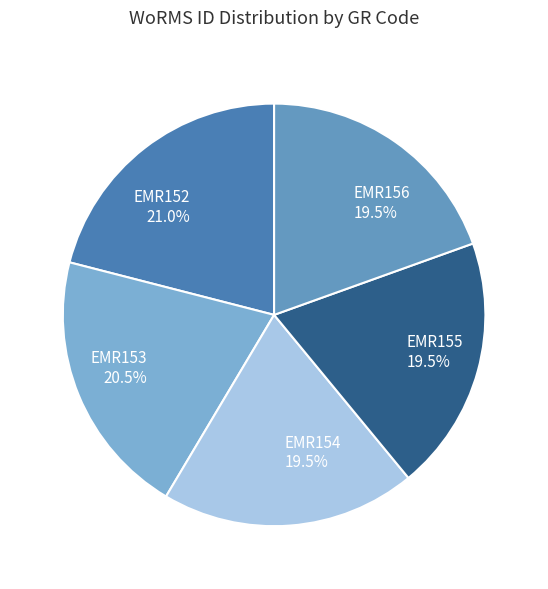

What is the ratio of the value at EMR154 to the value at EMR153?

1.0